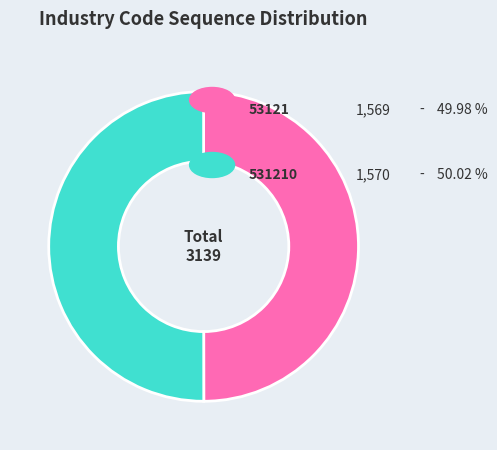

Which slice represents more than half of the pie?

531210